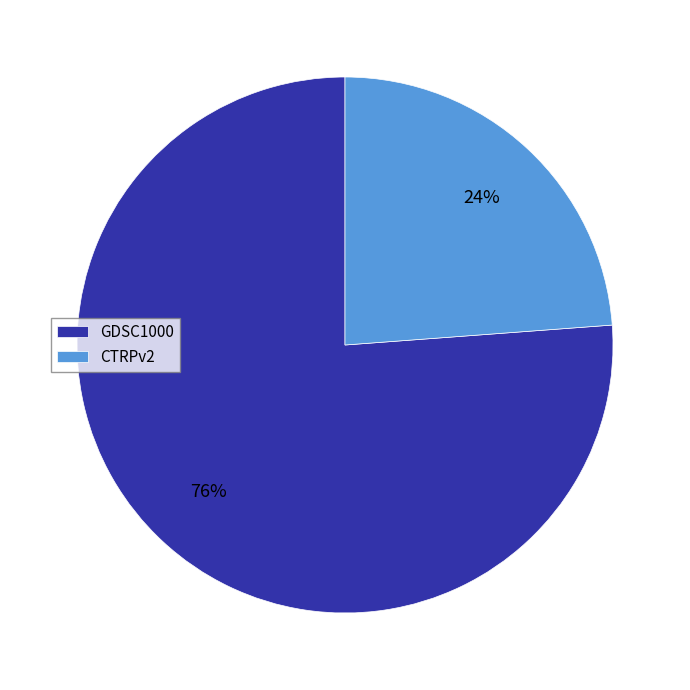

What is the smallest slice in the pie chart?

CTRPv2